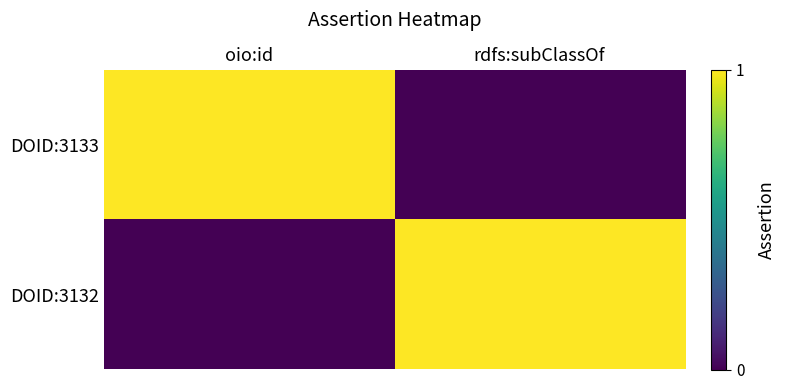

Which series has the widest spread of values?

DOID:3133